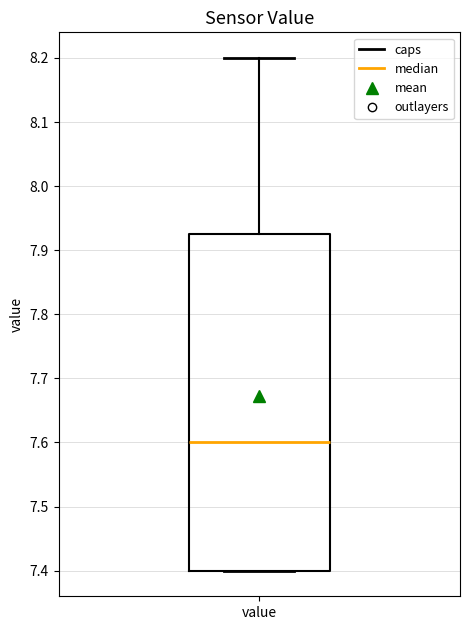

Read this box plot against the y-axis: the position of the median line, the range covered by the box, and the ends of both whiskers. The values are not printed on the chart, so give them approximately, as read against the axis.

median 7.60, box 7.40 to 7.93, whiskers 7.40 to 8.20